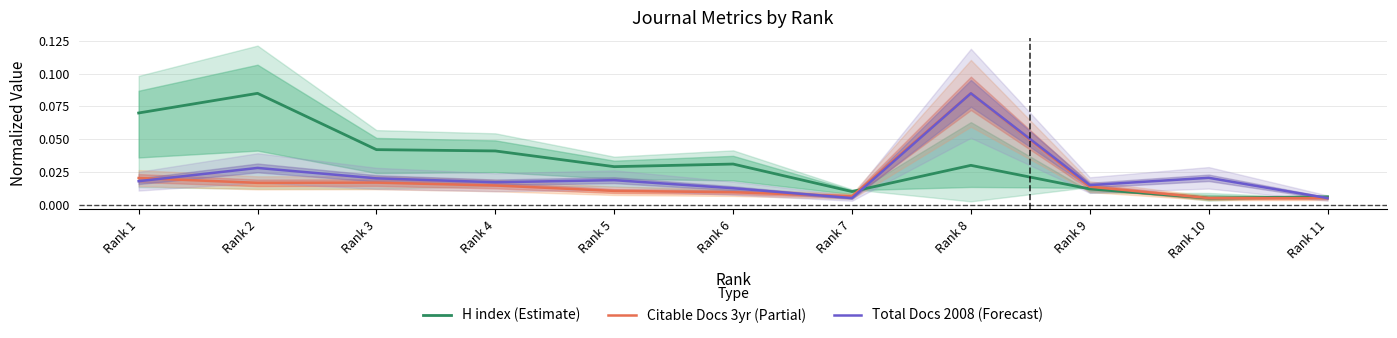

Reading left to right, extract all data points from this chart.

H index (Estimate): 0.1	0.1	0.0	0.0	0.0	0.0	0.0	0.0	0.0	0.0	0.0
Citable Docs 3yr (Partial): 0.0	0.0	0.0	0.0	0.0	0.0	0.0	0.1	0.0	0.0	0.0
Total Docs 2008 (Forecast): 0.0	0.0	0.0	0.0	0.0	0.0	0.0	0.1	0.0	0.0	0.0